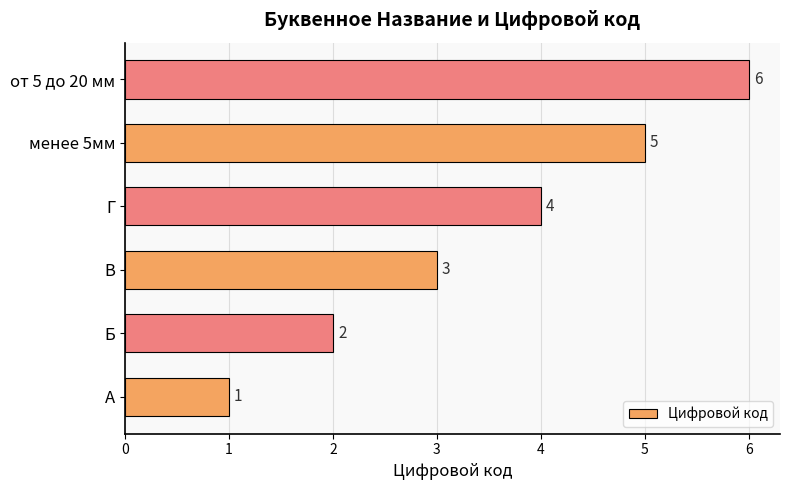

Is it true that the value at В is 3?

True